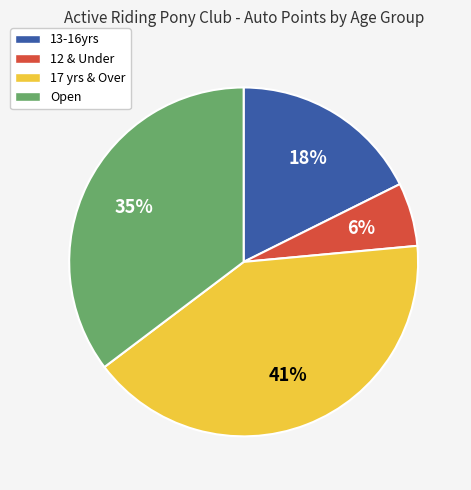

To the nearest percent, what percentage of the pie is 17 yrs & Over?

41%